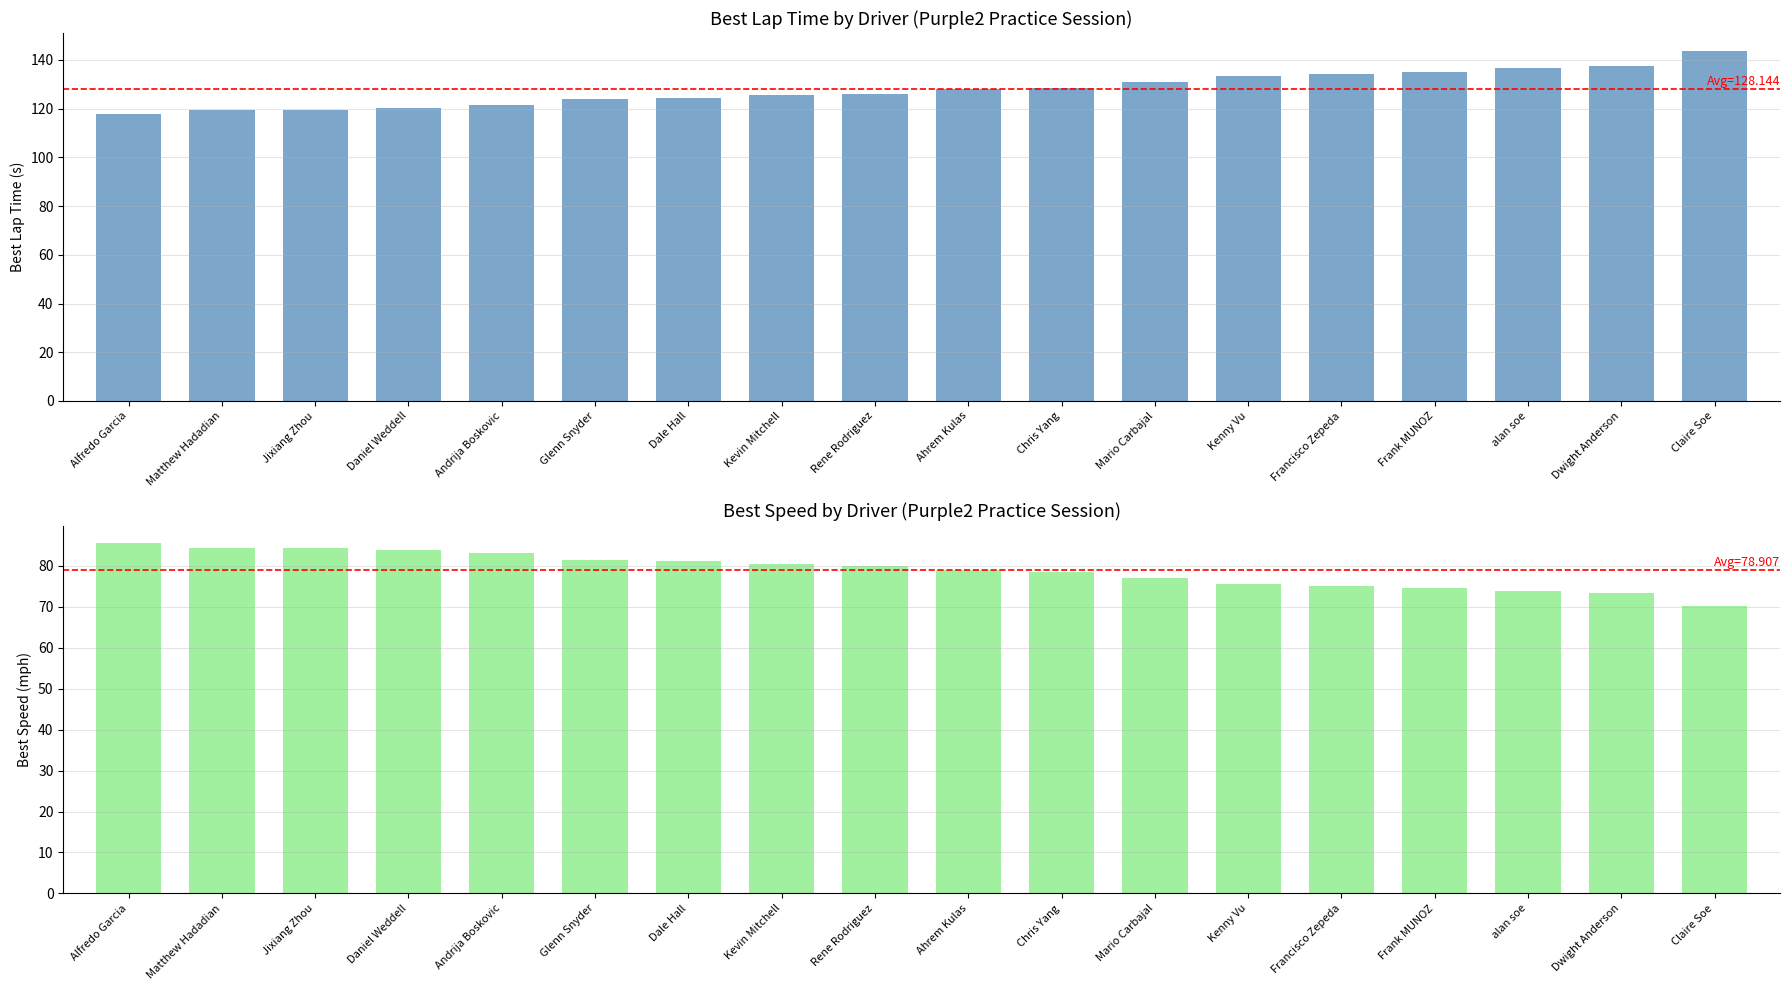

What position from the left is Kevin Mitchell?

8